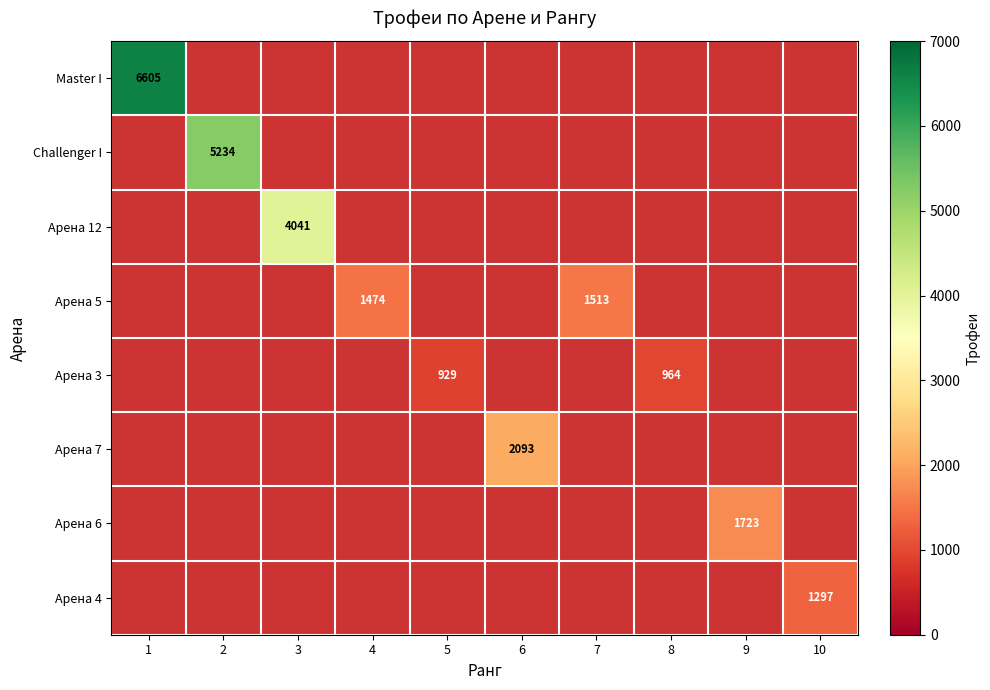

True or false: Арена 12 has a value of 4041 at 3.

True